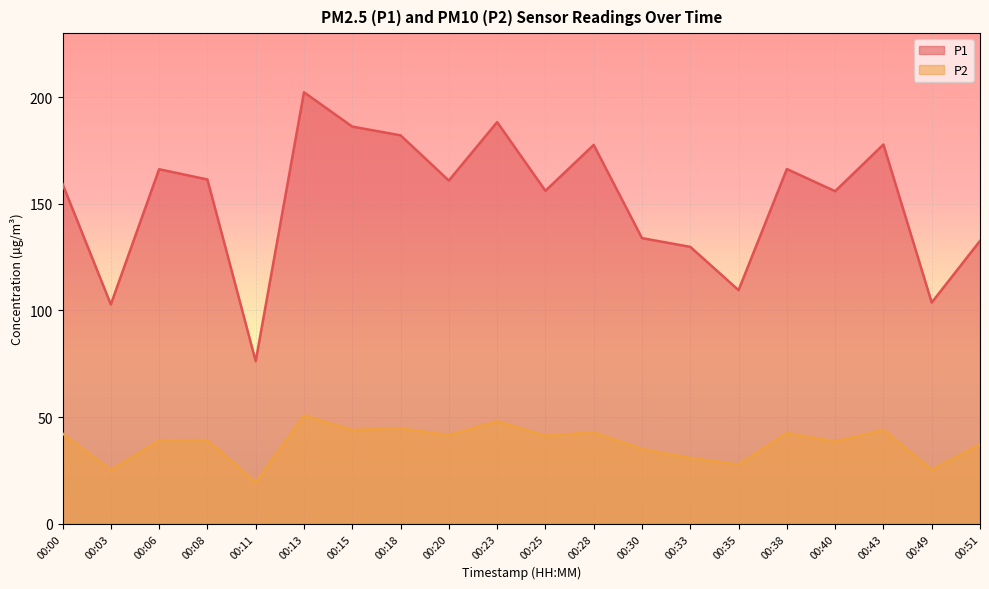

At 00:11, list the series in order from largest to smallest.

P1, P2